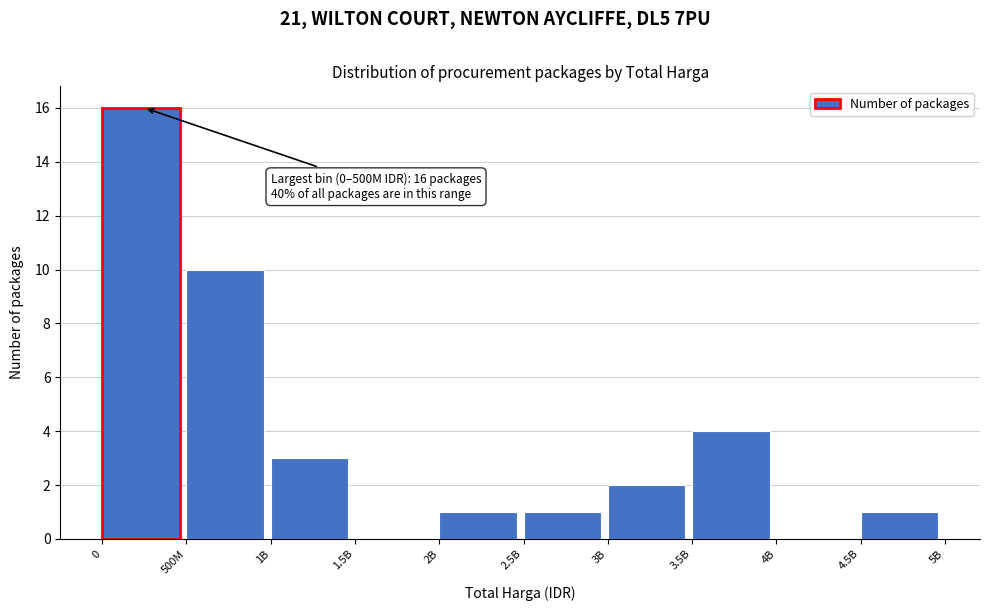

Reading right to left, transcribe all the data shown in this chart.

4.5B=1	4B=0	3.5B=4	3B=2	2.5B=1	2B=1	1.5B=0	1B=3	500M=10	0=16